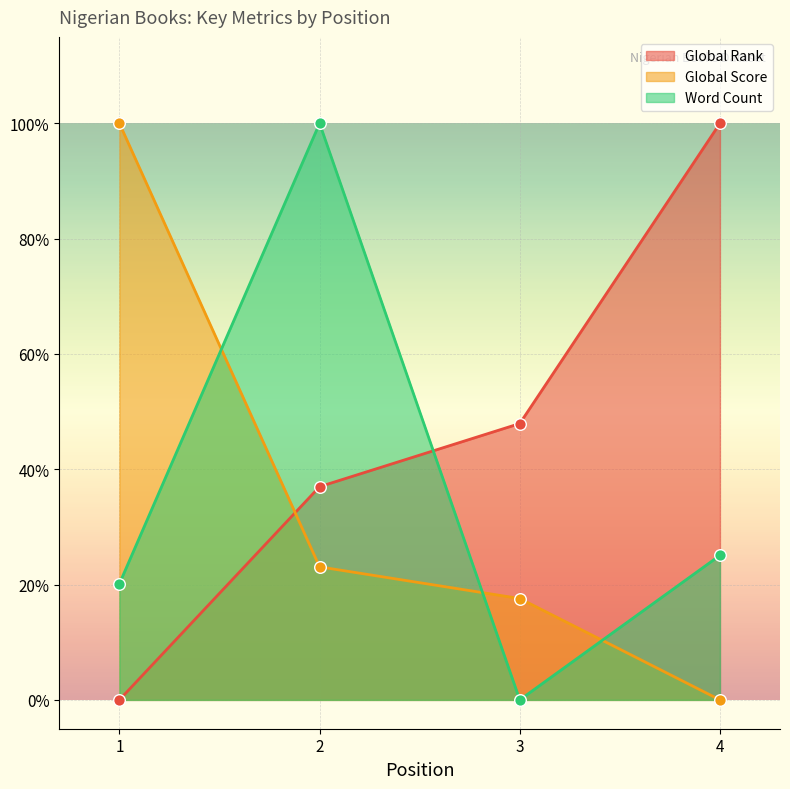

What is the total value across all series at 4?

1.3